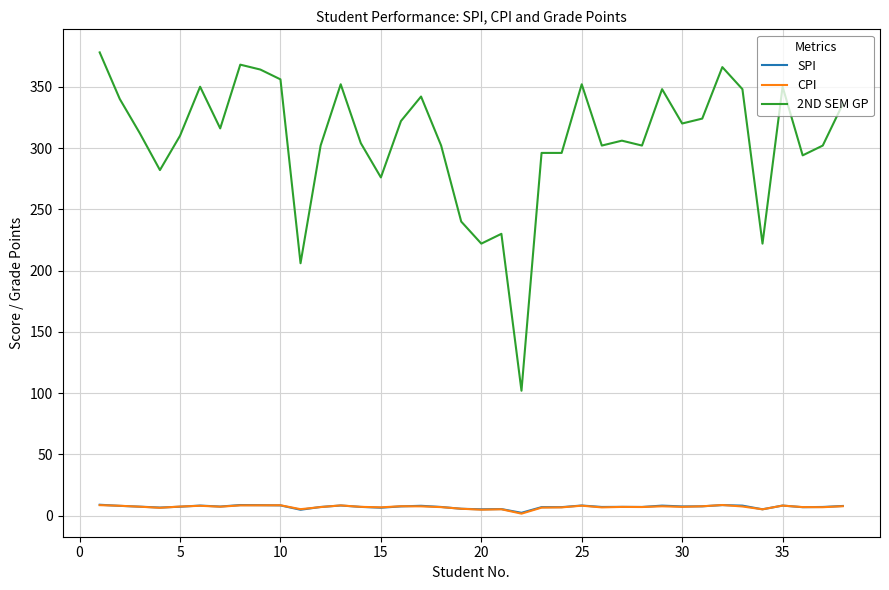

What is the minimum value for 2ND SEM GP?

102.0